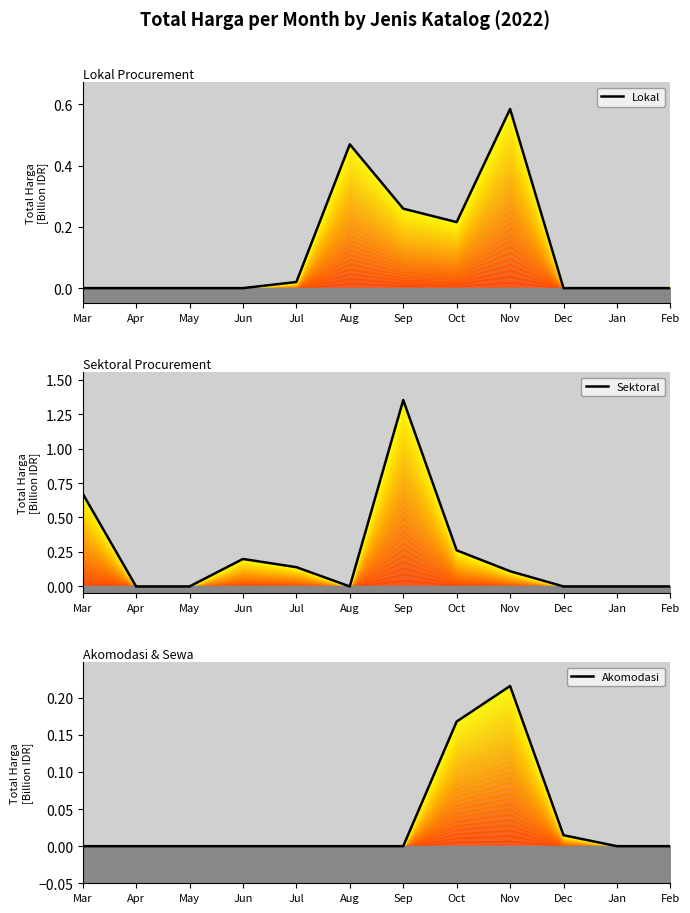

List the series in order of their overall mean, lowest first.

Akomodasi, Lokal, Sektoral